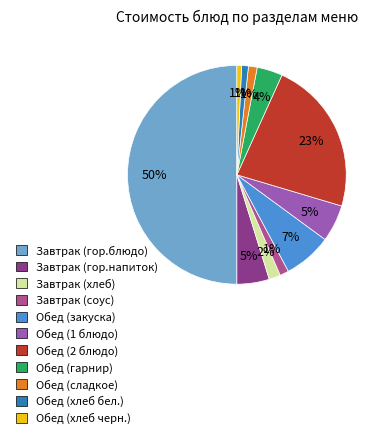

Do Обед (закуска) and Обед (1 блюдо) together represent more than half of the pie?

No